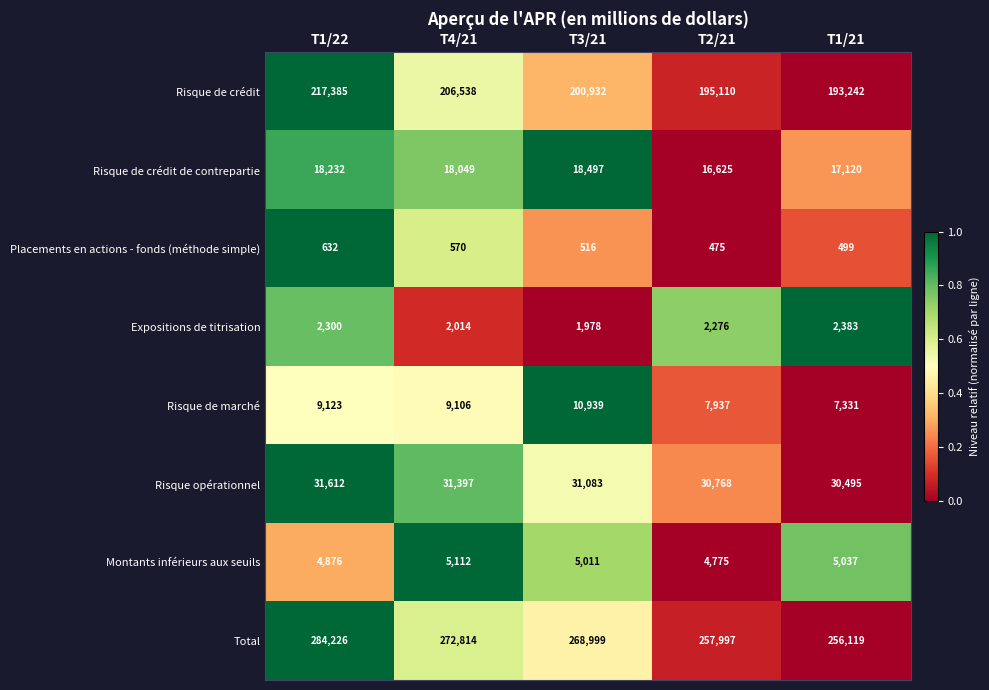

Rank the series by their maximum value, from lowest to highest.

Placements en actions - fonds (méthode simple), Expositions de titrisation, Montants inférieurs aux seuils, Risque de marché, Risque de crédit de contrepartie, Risque opérationnel, Risque de crédit, Total